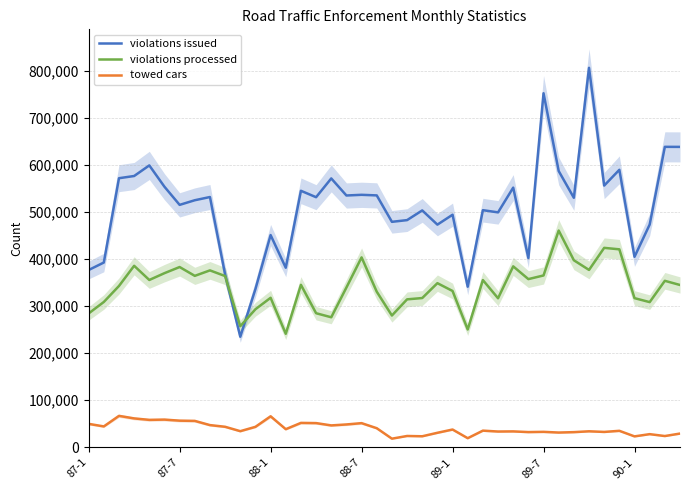

True or false: towed cars and violations issued intersect in this chart.

False